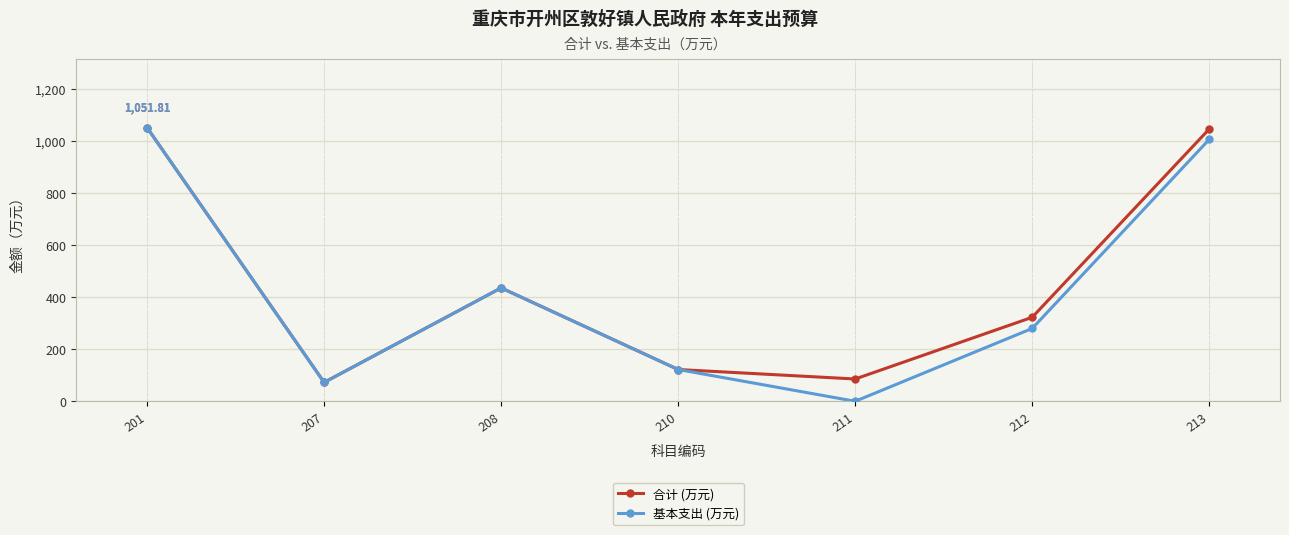

In 合计 (万元), how many points are higher than both neighbors (excluding endpoints)?

1